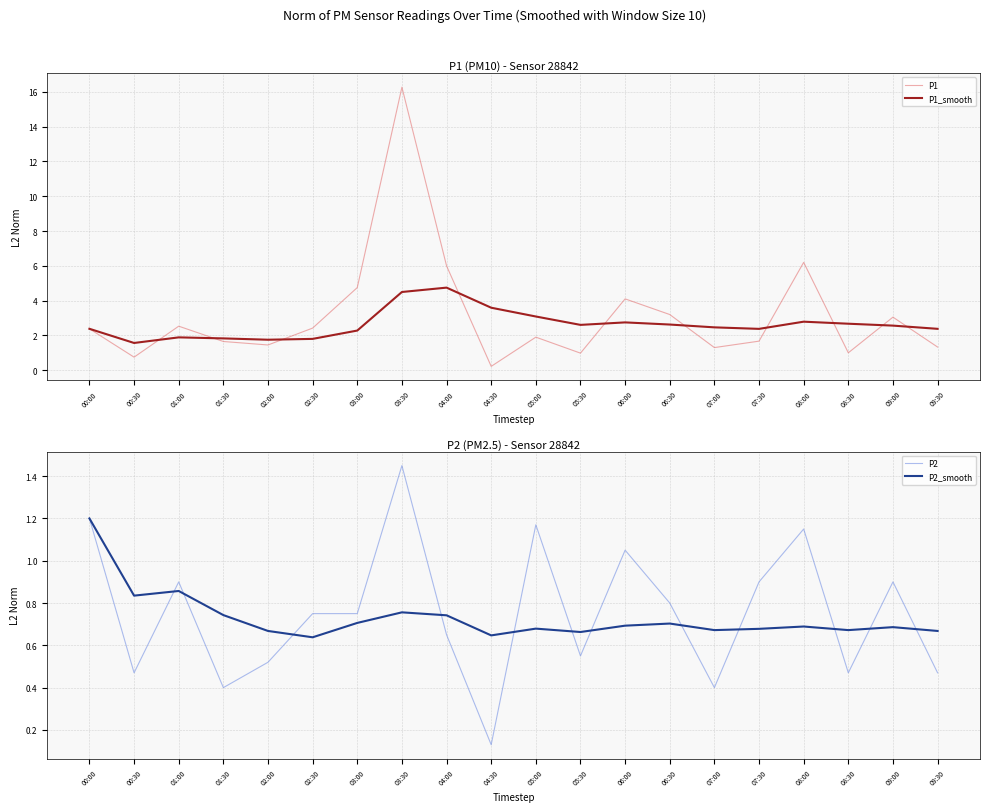

What position from the left is 03:00?

7